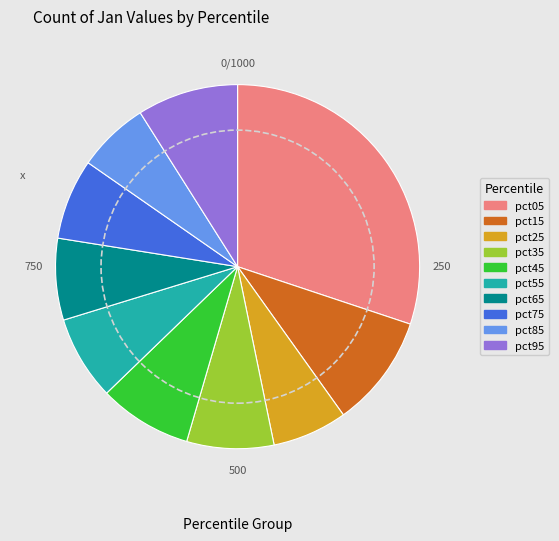

Is it true that pct95 is 14% of the pie?

False